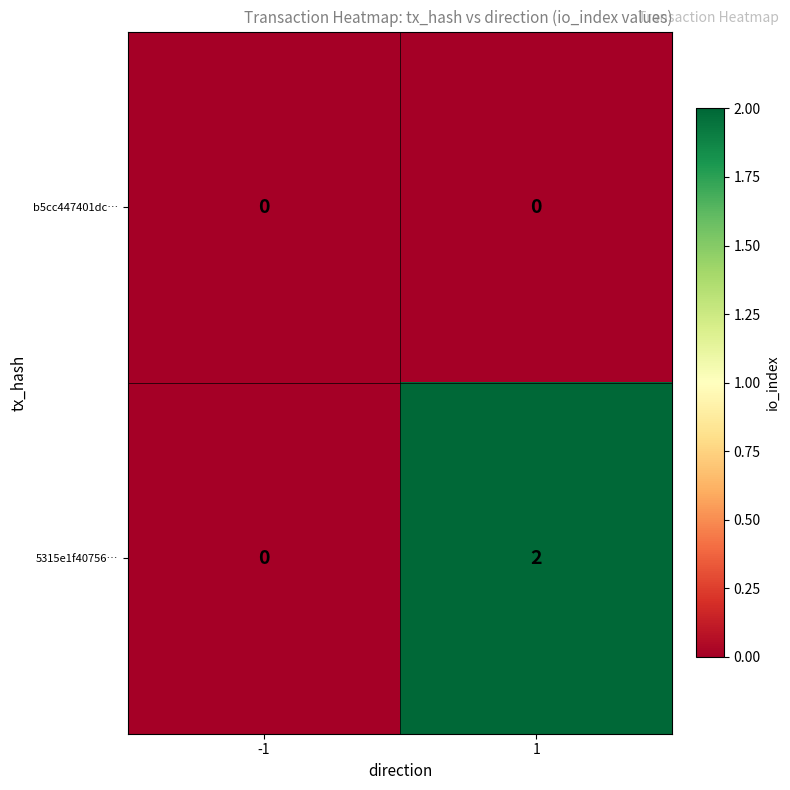

True or false: 5315e1f40756… has a value of 3 at 1.

False